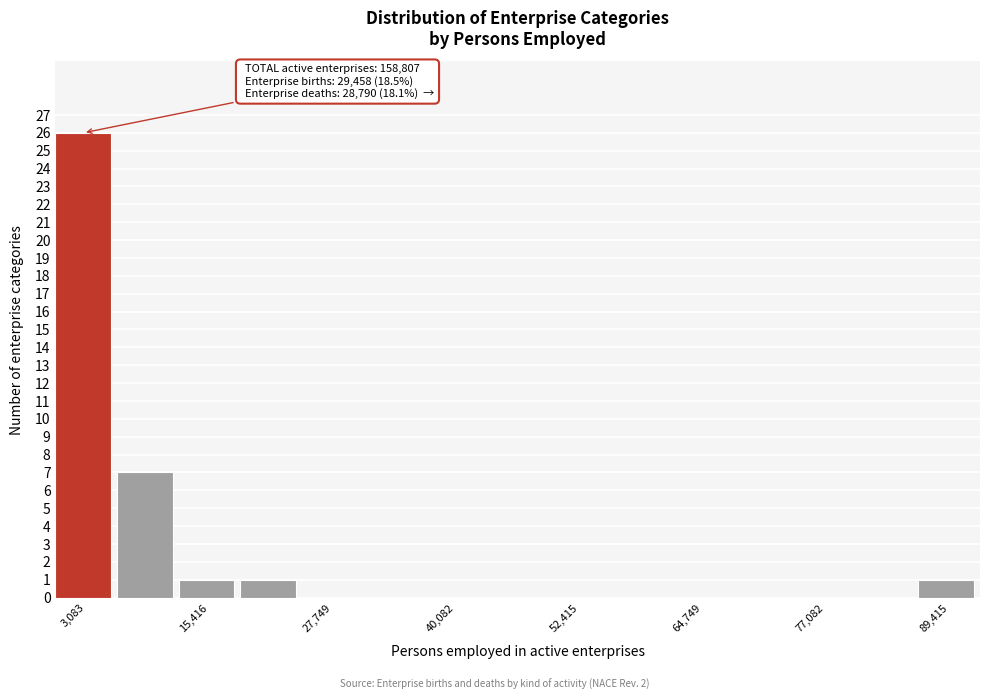

Around what value on the x-axis is the tallest bar? Give the approximate position of its centre, as read against the axis.

2000